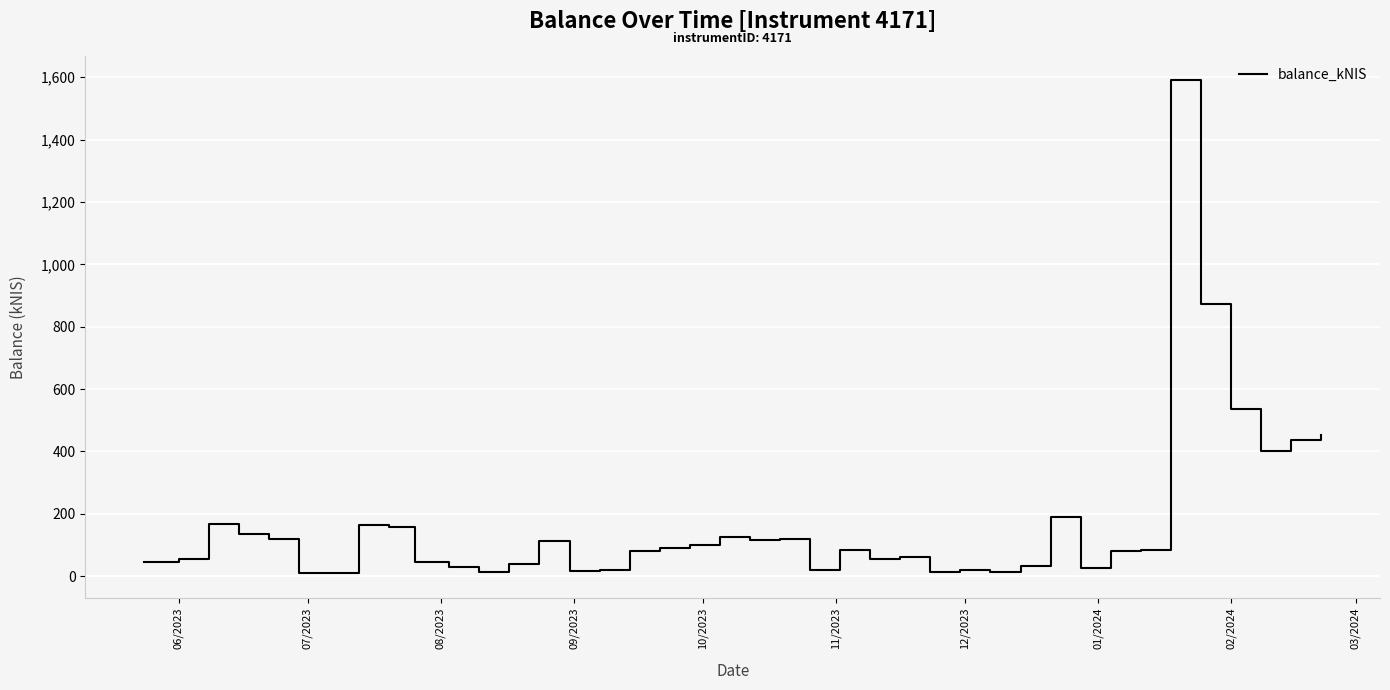

What is the maximum value shown in the chart?

1589.8